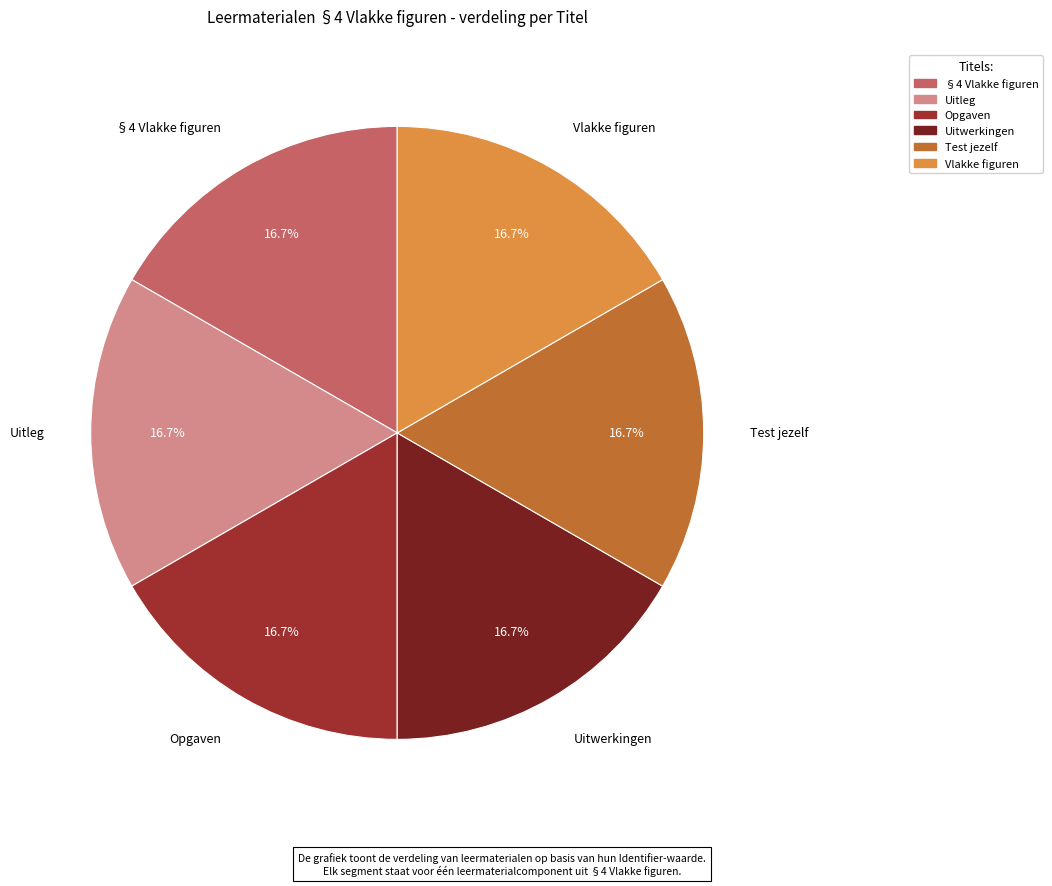

Is the sum of Opgaven and Vlakke figuren greater than half?

No